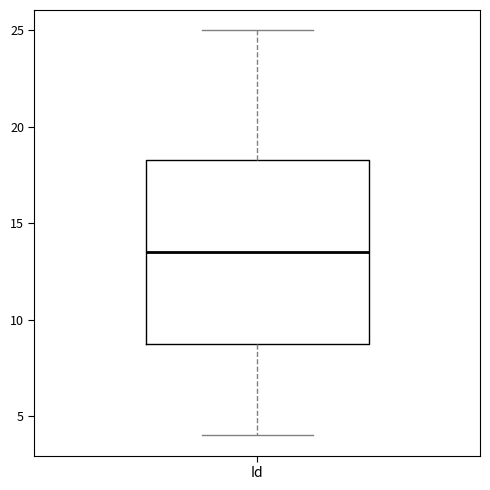

Where does the upper whisker of the box for Id end on the y-axis? The values are not printed on the chart, so give them approximately, as read against the axis.

25.0